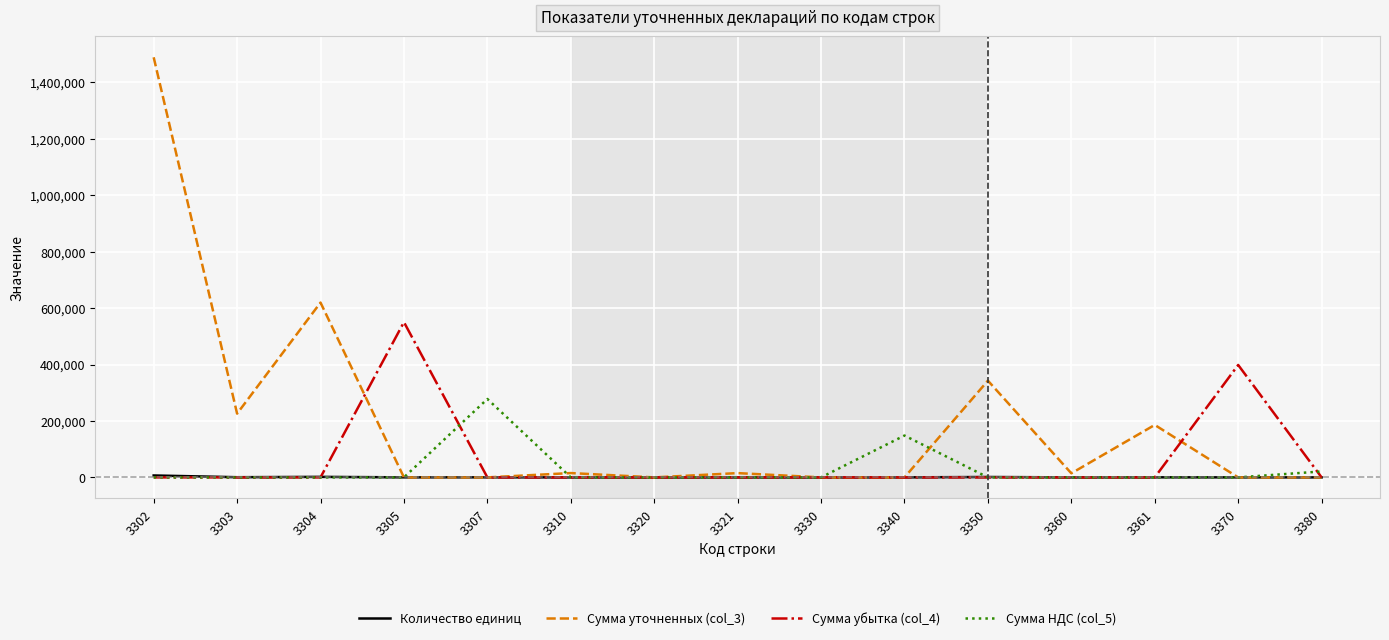

Rank the series by their maximum value, from lowest to highest.

Количество единиц, Сумма НДС (col_5), Сумма убытка (col_4), Сумма уточненных (col_3)